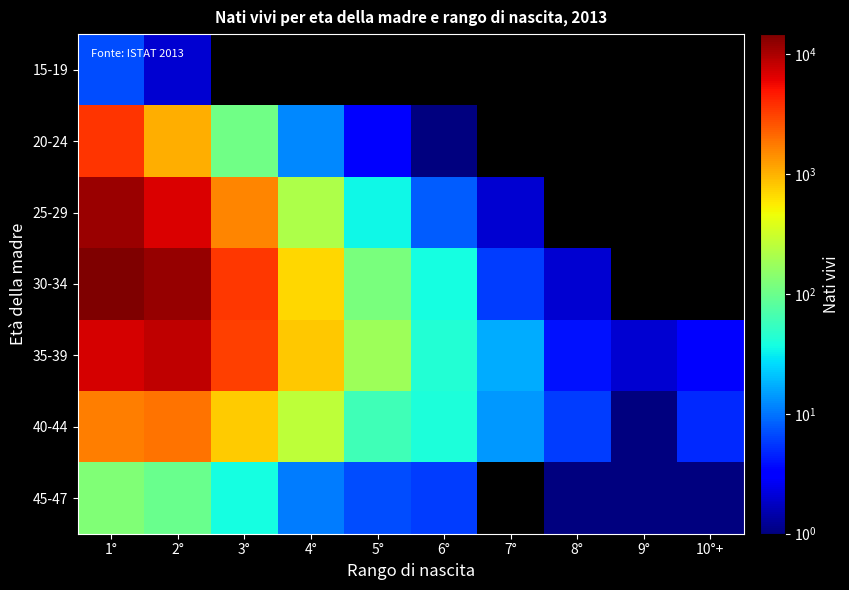

At which category is the sum across all series the highest?

1°